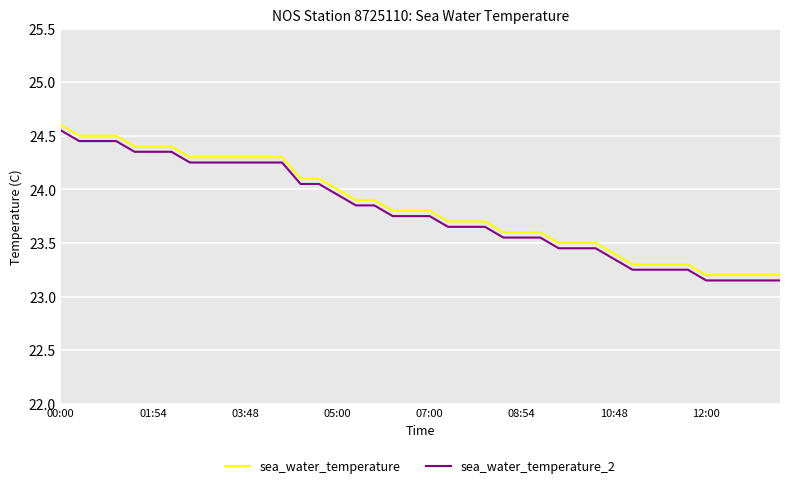

What is the difference between the maximum and minimum values in the sea_water_temperature_2 series?

1.4